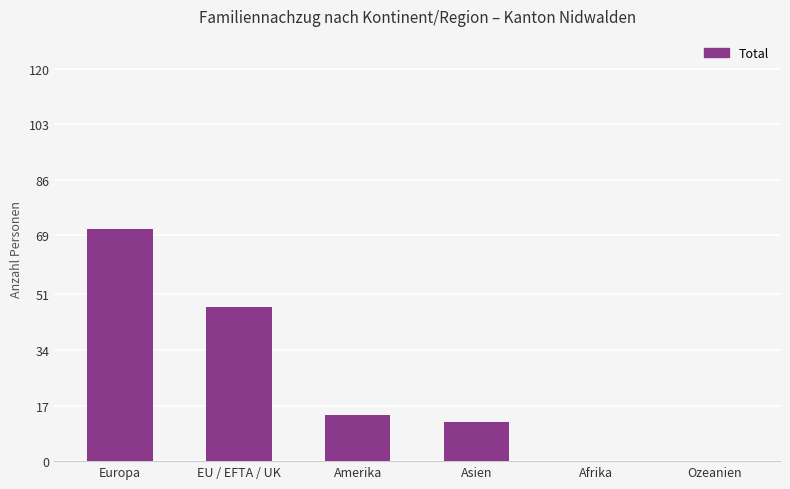

The chart shows a value of 12 at Asien. True or false?

True